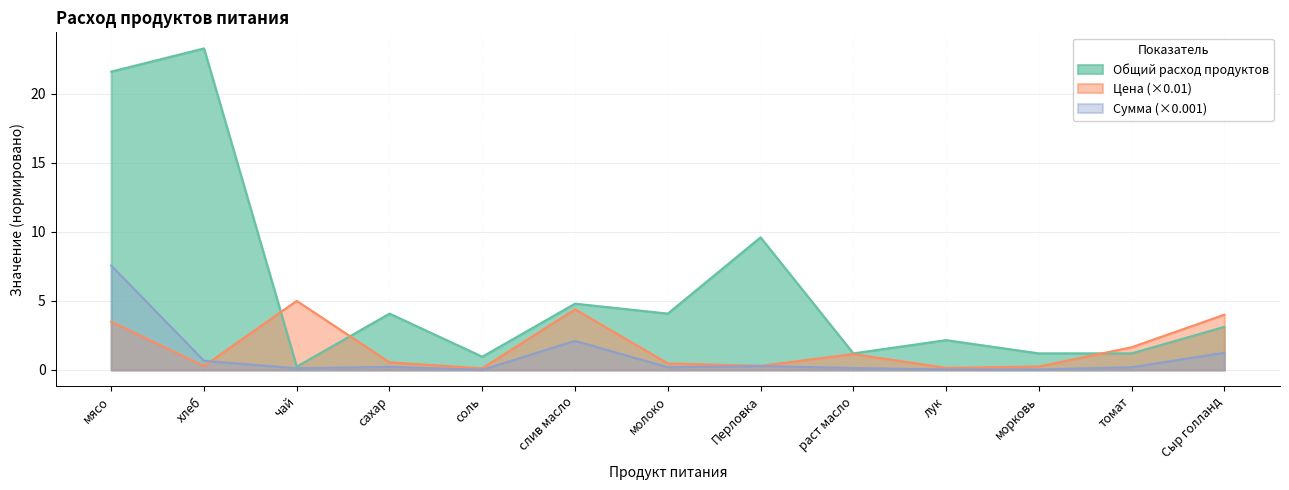

At which category is the sum across all series the highest?

мясо